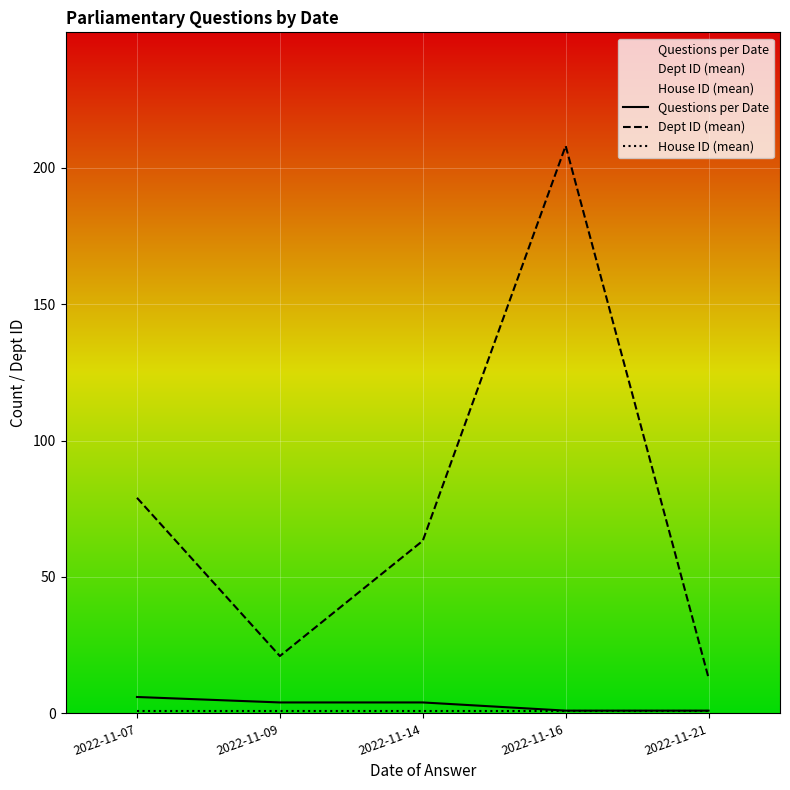

Where does the Questions per Date series first go above 4?

2022-11-07